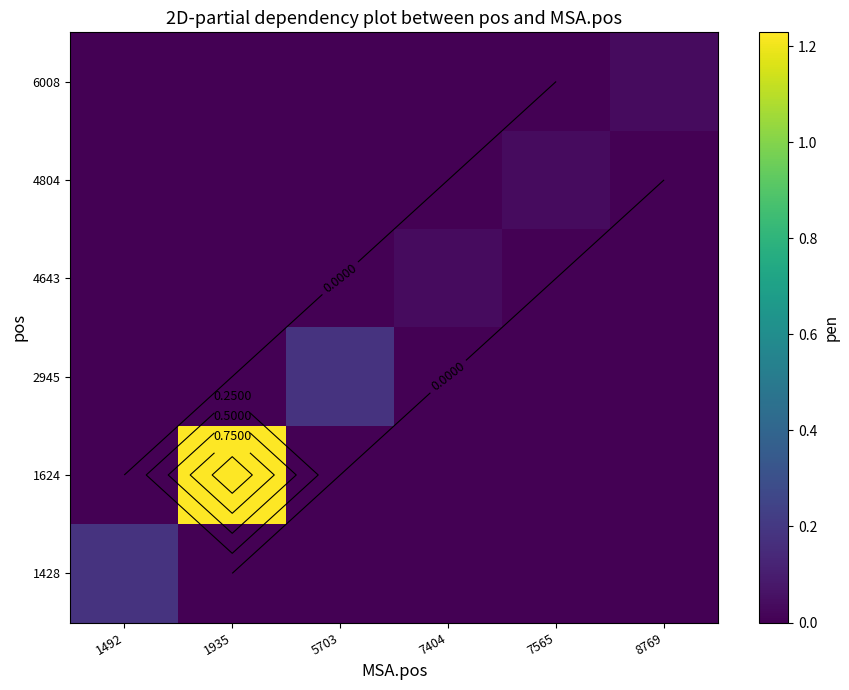

How many 2945 values are between 0 and 1?

6